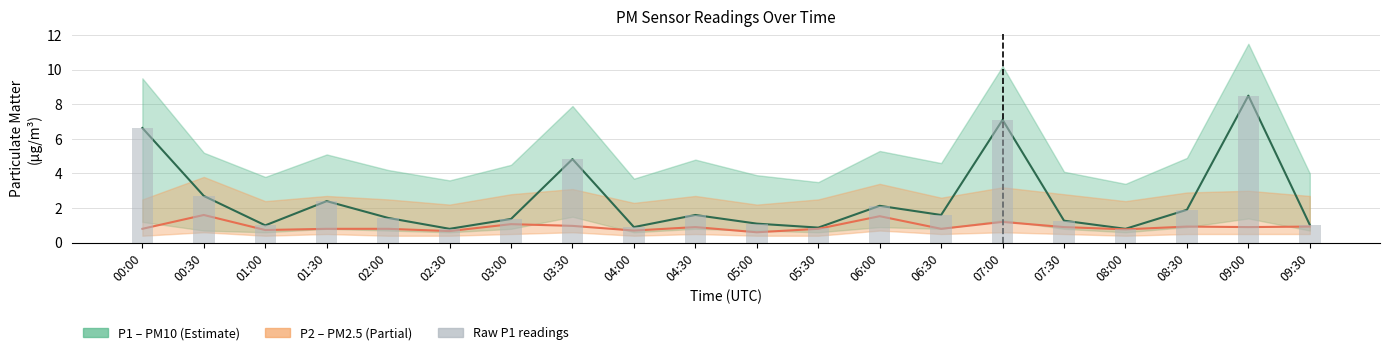

Is it true that P1 (PM10) equals 2.4 at 07:00?

False